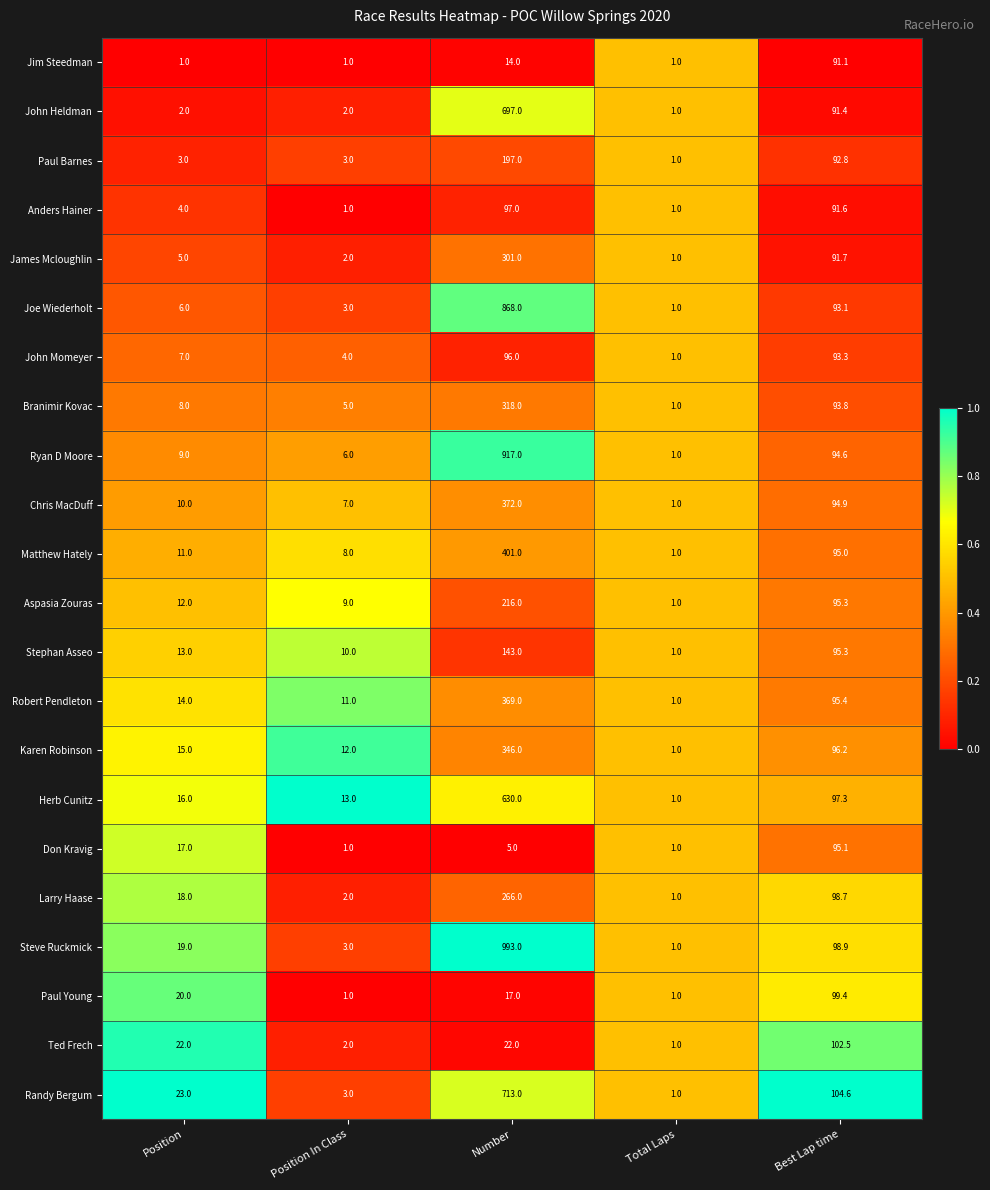

What is the average value of the Stephan Asseo series?

52.5